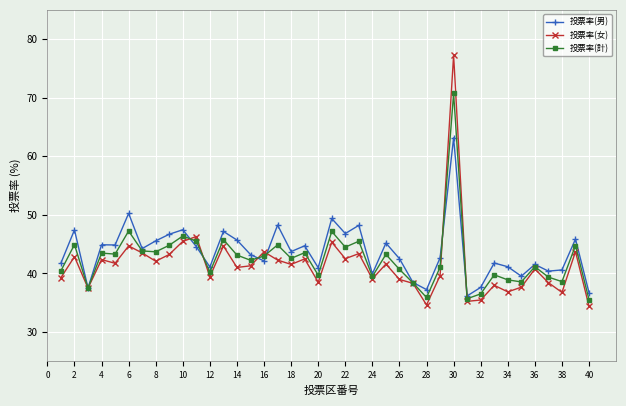

What is the highest value of the 投票率(男) series?

63.2